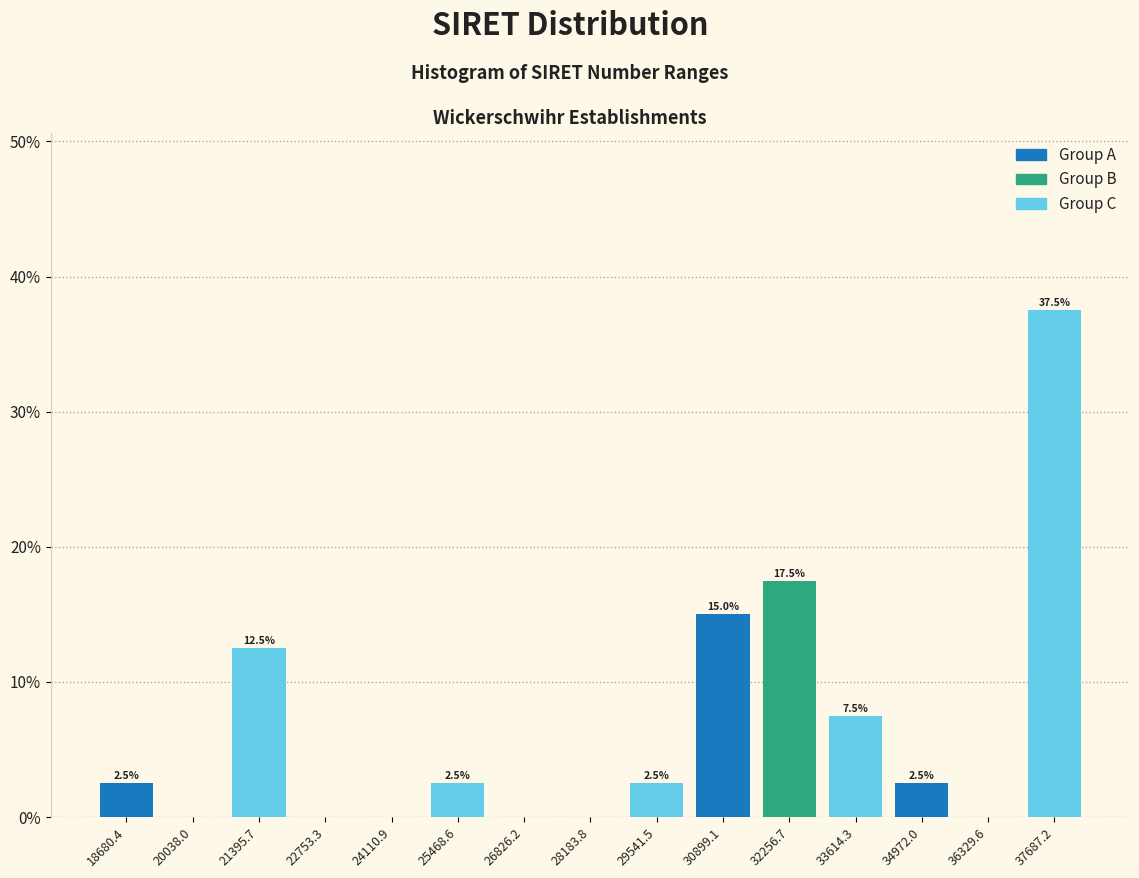

Reading right to left, transcribe all the data shown in this chart.

37687.2=37.5	36329.6=0.0	34972.0=2.5	33614.3=7.5	32256.7=17.5	30899.1=15.0	29541.5=2.5	28183.8=0.0	26826.2=0.0	25468.6=2.5	24110.9=0.0	22753.3=0.0	21395.7=12.5	20038.0=0.0	18680.4=2.5